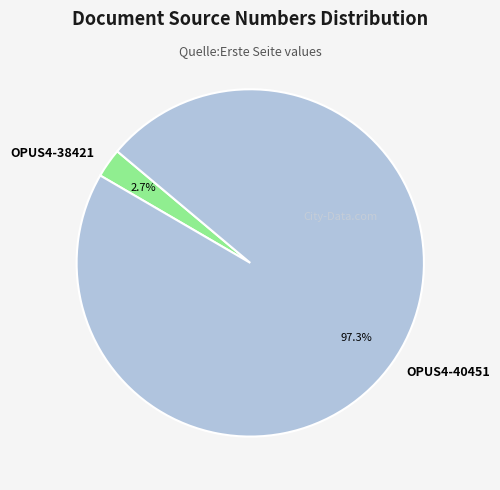

Which has a higher value, OPUS4-40451 or OPUS4-38421?

OPUS4-40451